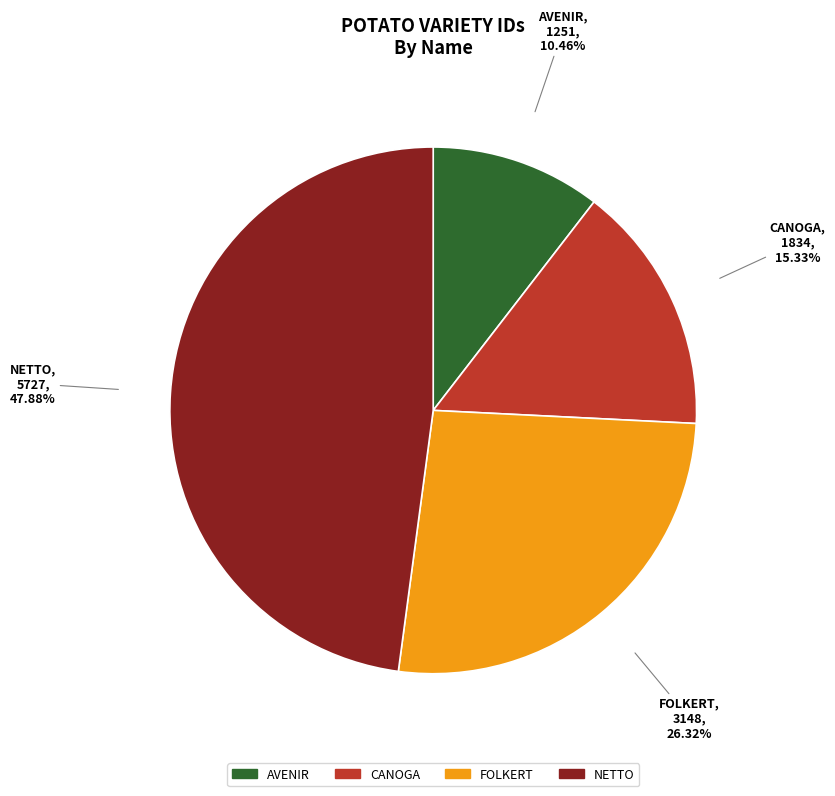

Is CANOGA the majority of the pie?

No